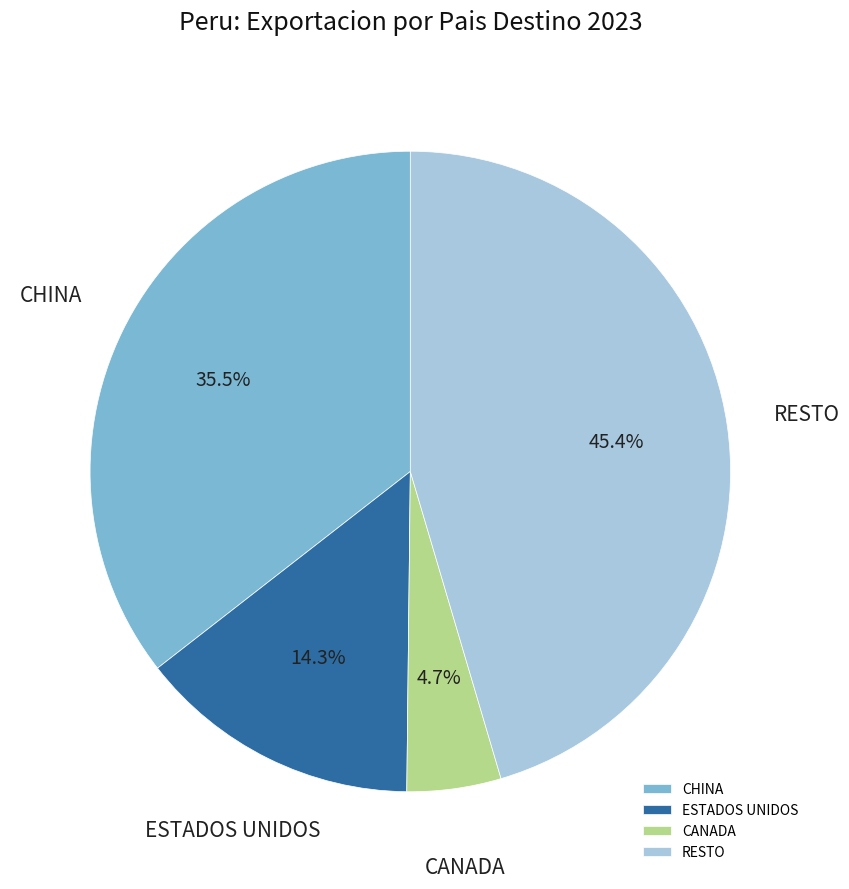

Is there any slice that represents more than half of the pie?

No